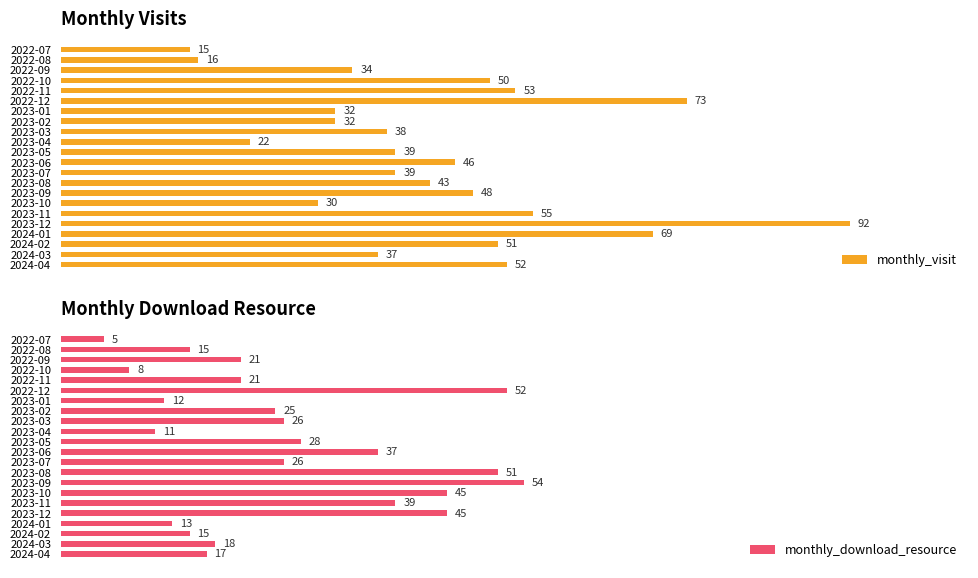

At which label does monthly_visit reach its peak?

2023-12